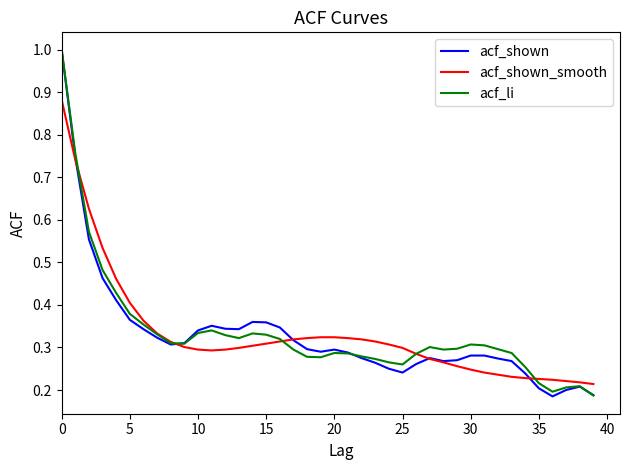

What is the greatest value displayed?

1.0